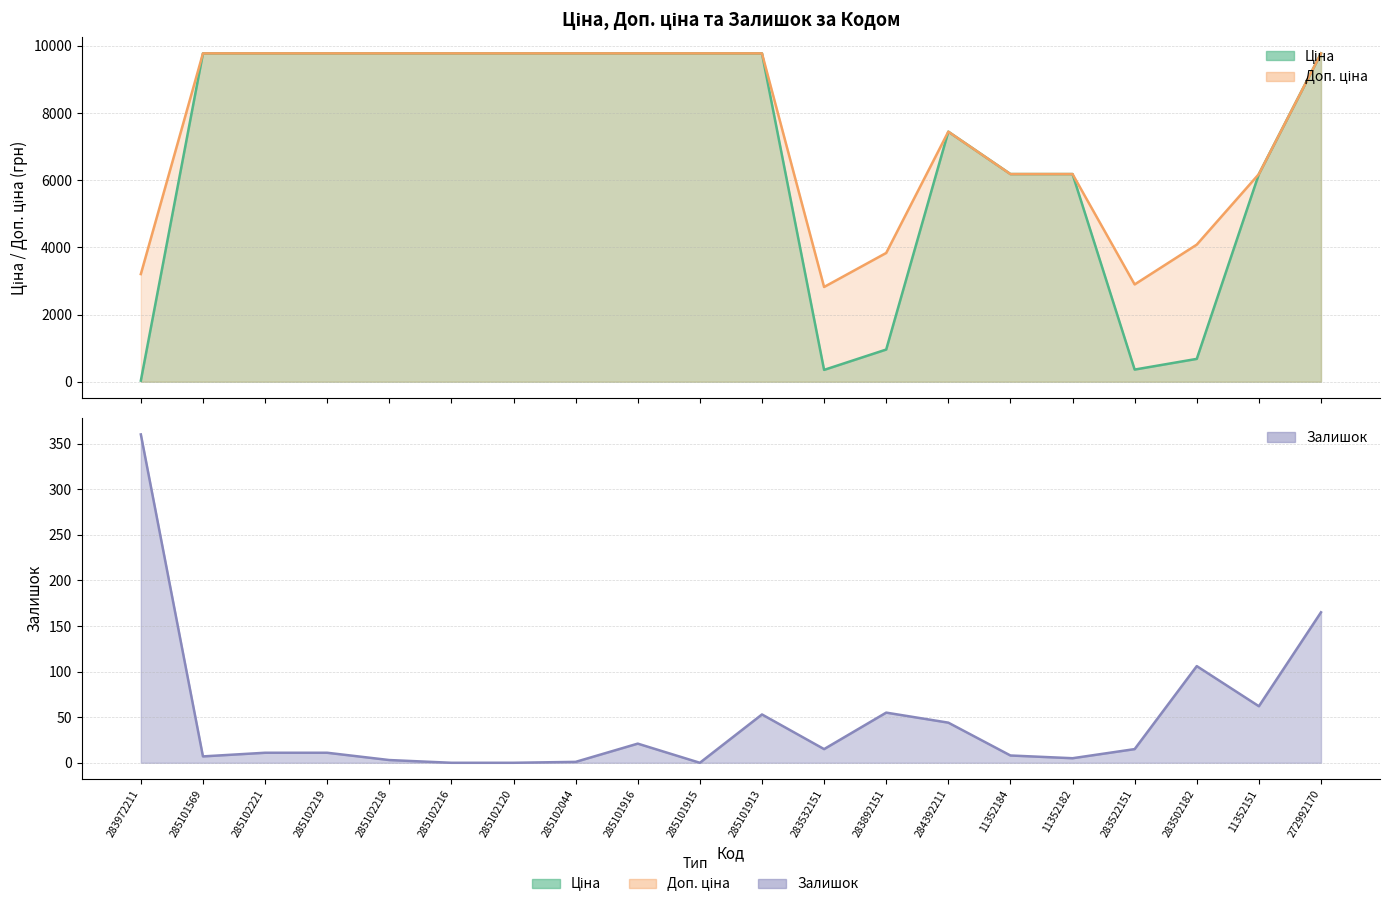

What is the average value of the Ціна series?

6795.4